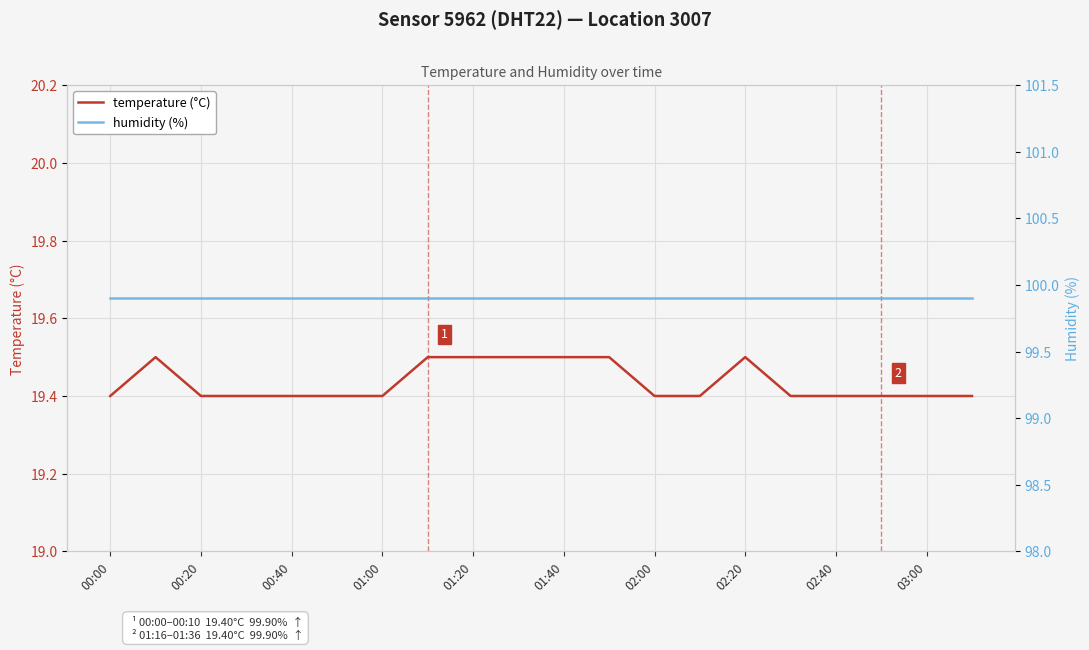

What is the value of the humidity (%) point at the 13th from the left?

99.9